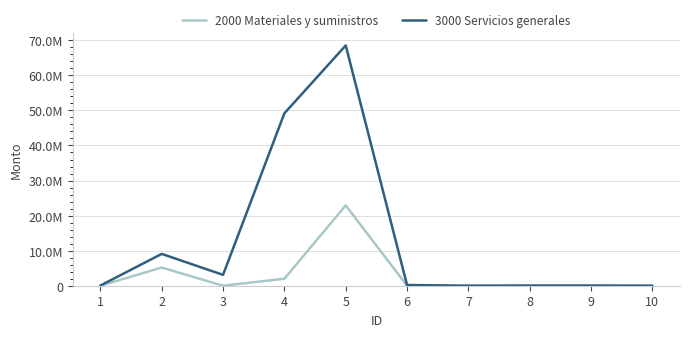

Does the chart display data point markers on the line(s)?

No